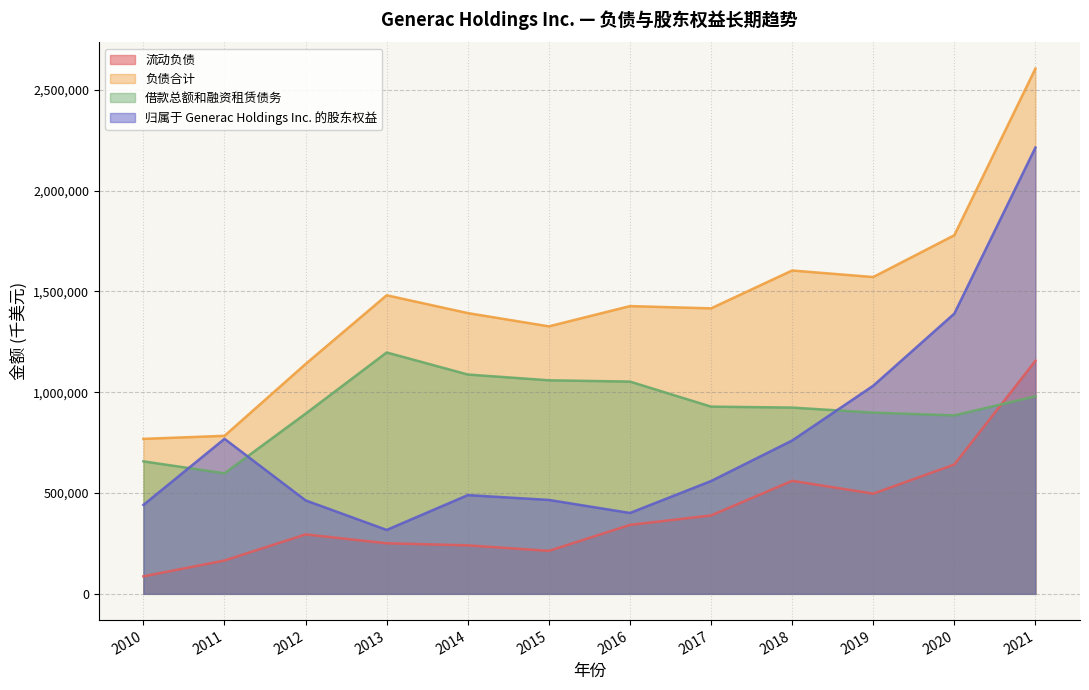

Rank the categories by 借款总额和融资租赁债务 value from highest to lowest.

2013, 2014, 2015, 2016, 2021, 2017, 2018, 2019, 2012, 2020, 2010, 2011